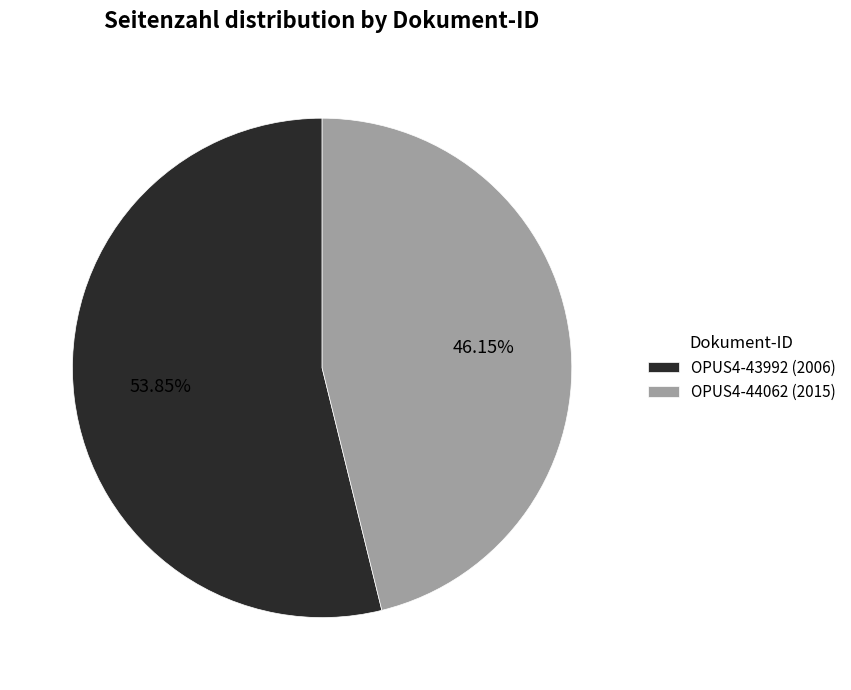

What is the majority slice?

OPUS4-43992 (2006)